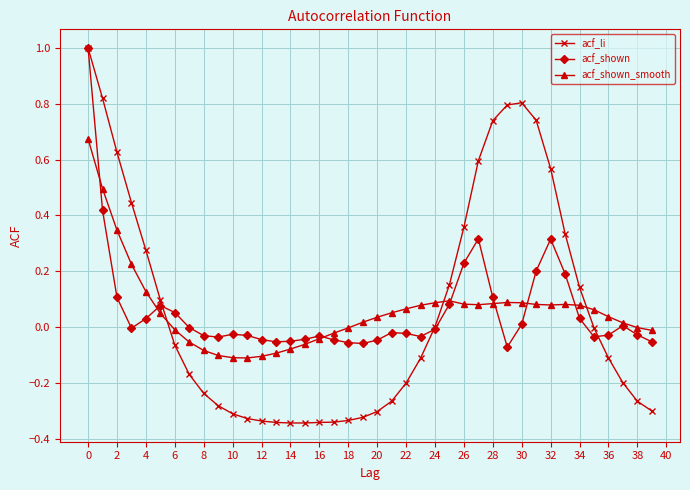

What is the maximum value shown in the chart?

1.0